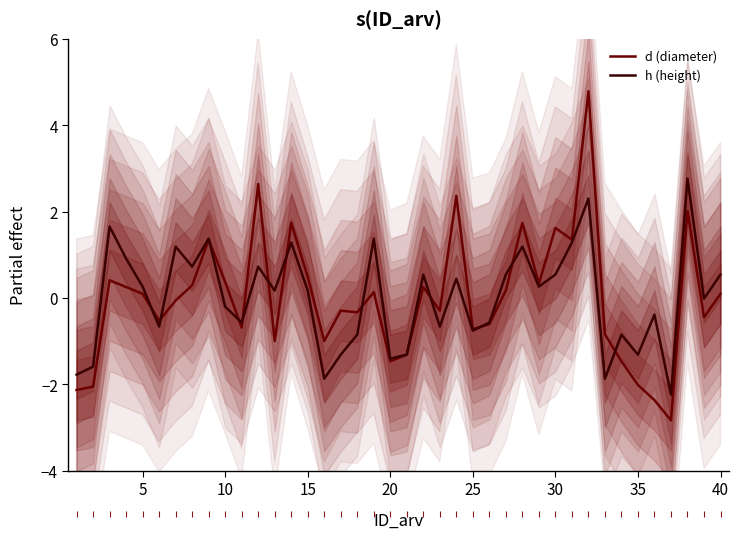

What is the lowest value of the h (height) series?

-2.2